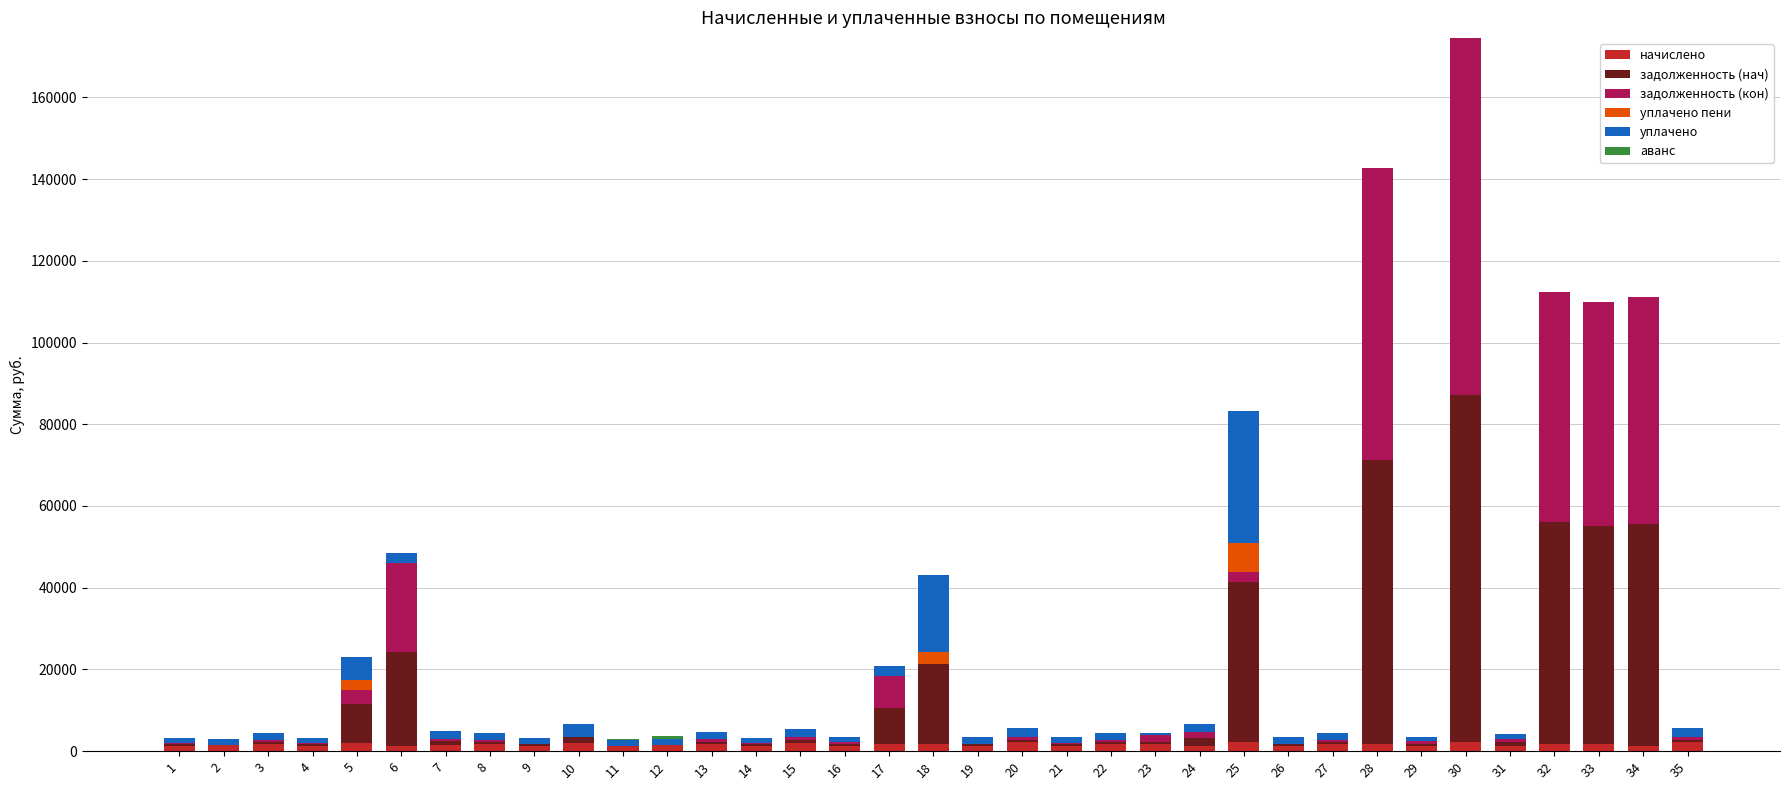

At which category is the sum across all series the highest?

30